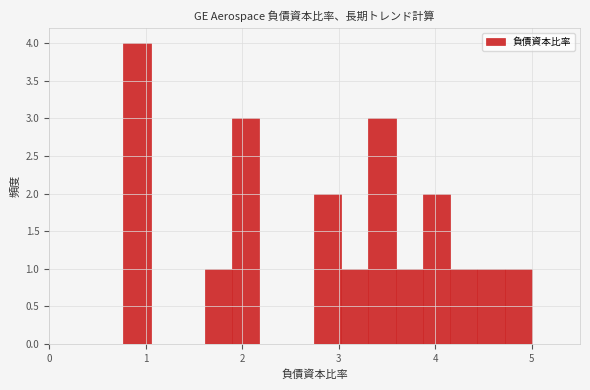

Read against the x-axis, roughly where is the centre of the tallest bar?

0.9